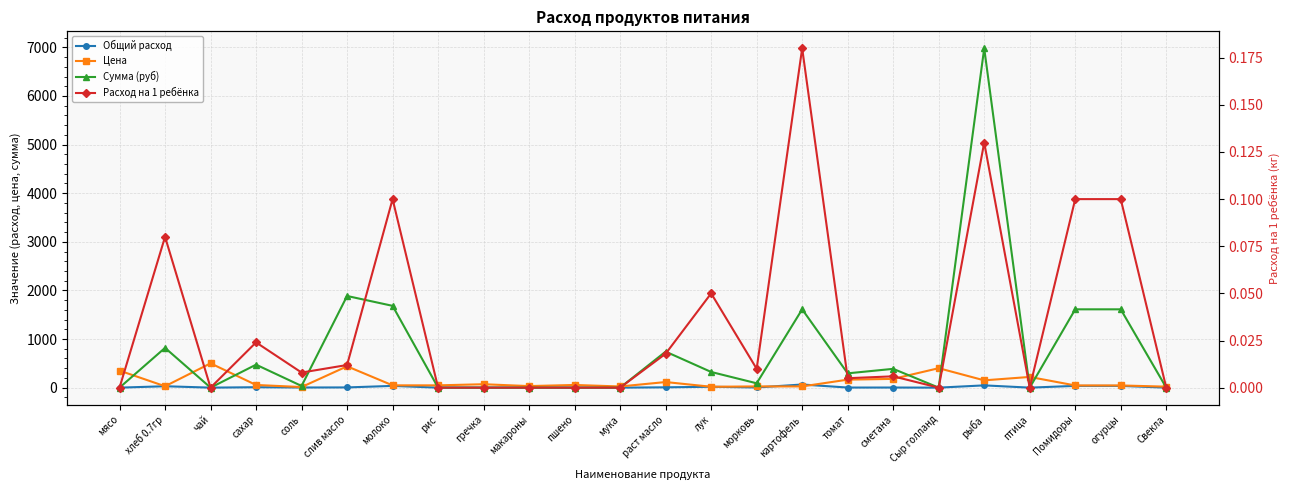

Read the Цена value at сахар.

55.0